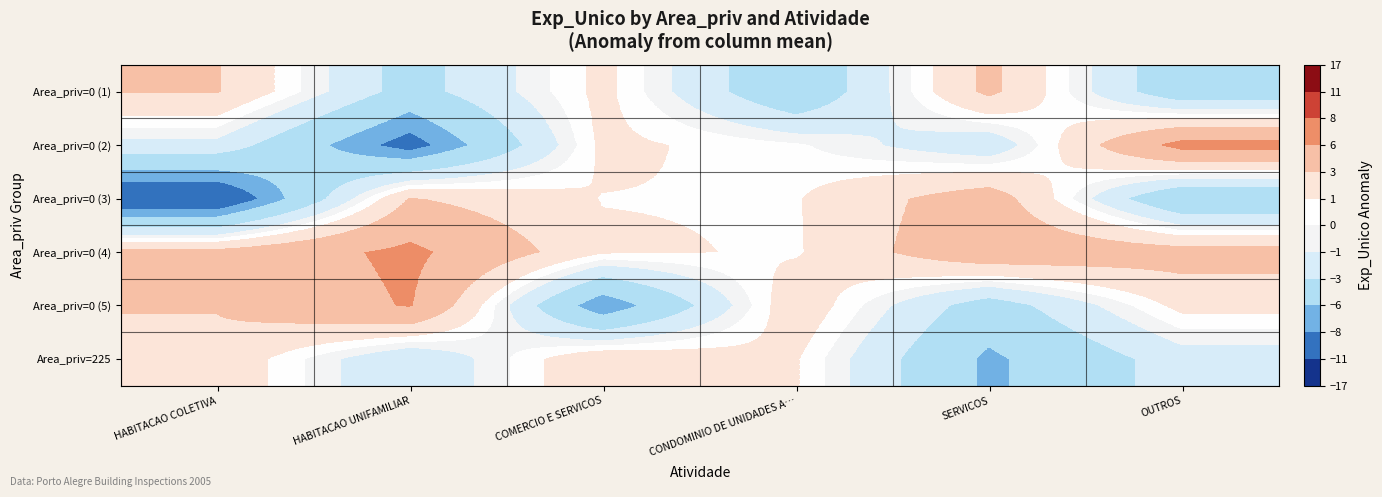

How many categories are shown in the chart?

6